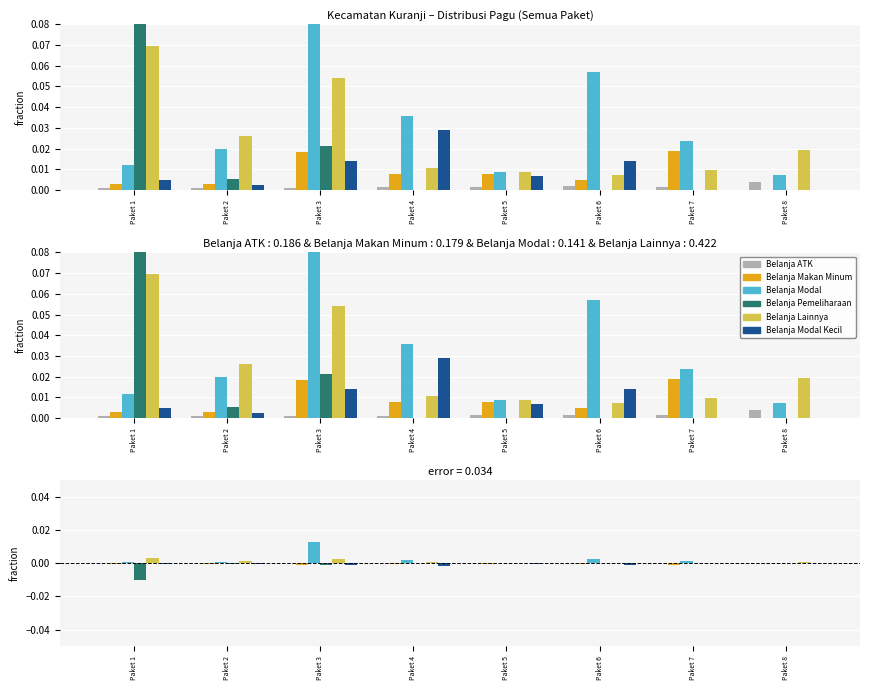

Which series has the largest total across all categories?

Belanja Modal